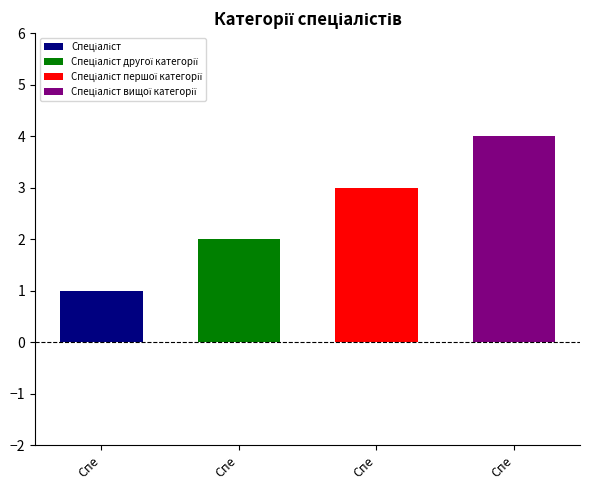

At which label does the data first exceed 3?

Спеціаліст вищої категорії